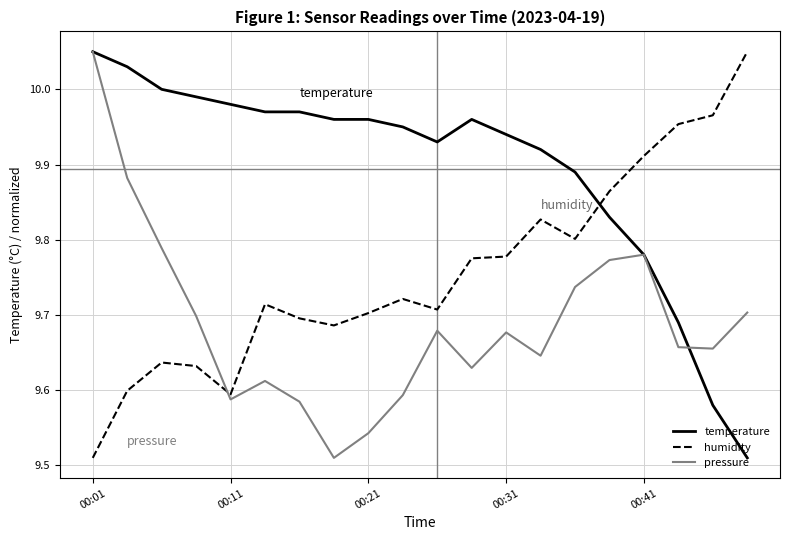

Which series has the largest total across all categories?

temperature